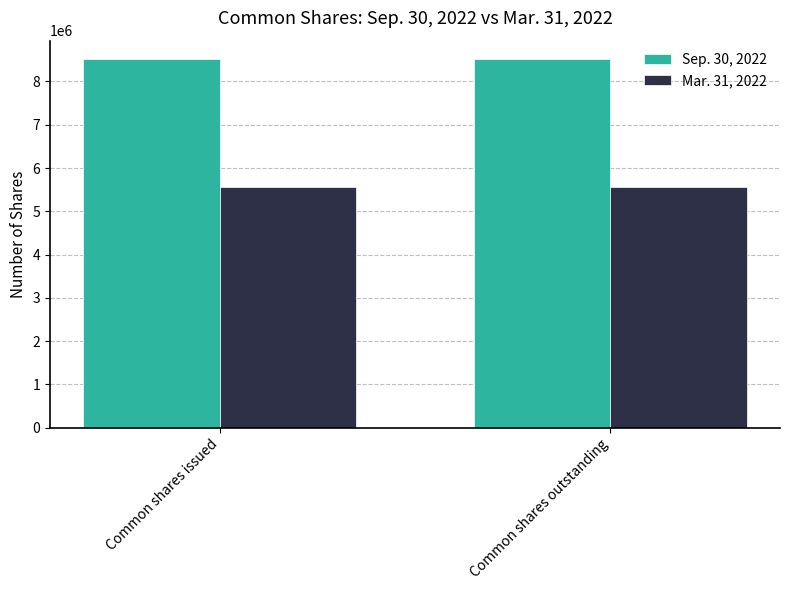

What is the label of the 2nd bar from the left?

Common shares outstanding